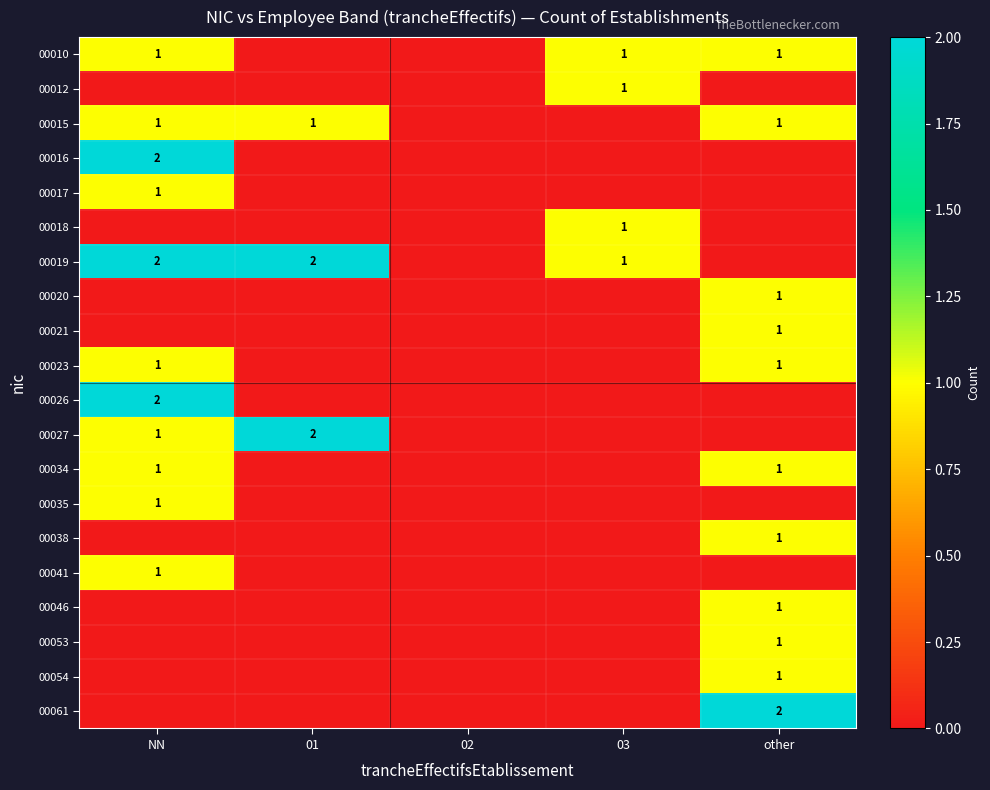

Is it true that 00038 equals 0 at other?

False